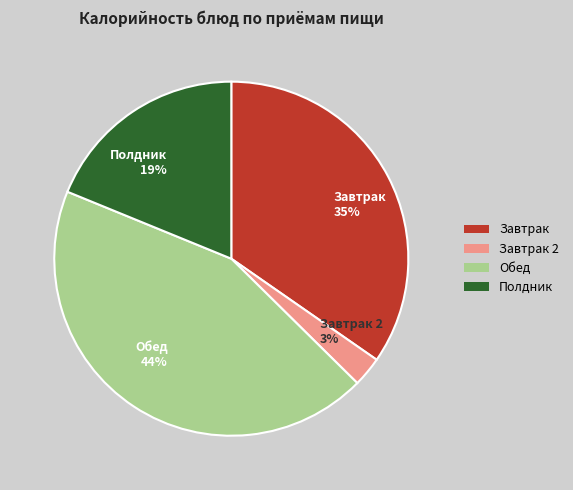

Rank the categories by value from lowest to highest.

Завтрак 2 3%, Полдник 19%, Завтрак 35%, Обед 44%